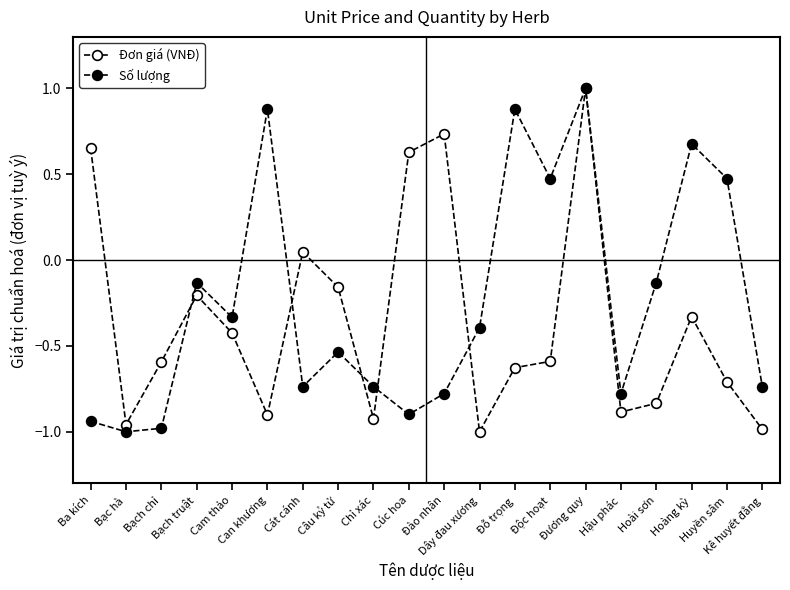

Reading right to left, list all the values displayed in this chart.

Đơn giá (VNĐ): -1.0	-0.7	-0.3	-0.8	-0.9	1.0	-0.6	-0.6	-1.0	0.7	0.6	-0.9	-0.2	0.0	-0.9	-0.4	-0.2	-0.6	-1.0	0.7
Số lượng: -0.7	0.5	0.7	-0.1	-0.8	1.0	0.5	0.9	-0.4	-0.8	-0.9	-0.7	-0.5	-0.7	0.9	-0.3	-0.1	-1.0	-1.0	-0.9